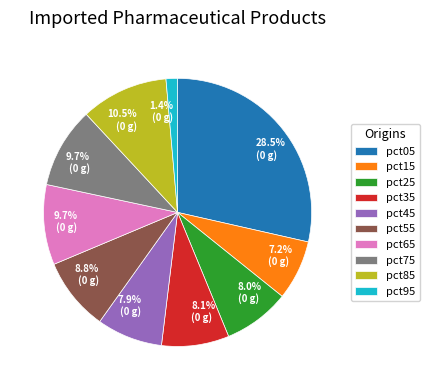

To the nearest percent, what is the average slice percentage?

10%